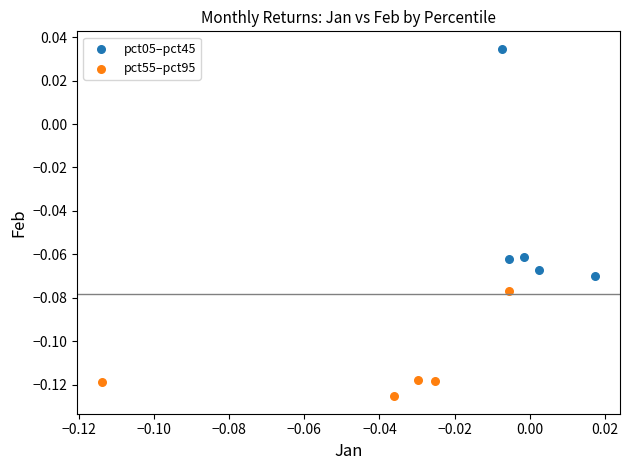

What are all the series names shown in the legend?

pct05–pct45, pct55–pct95